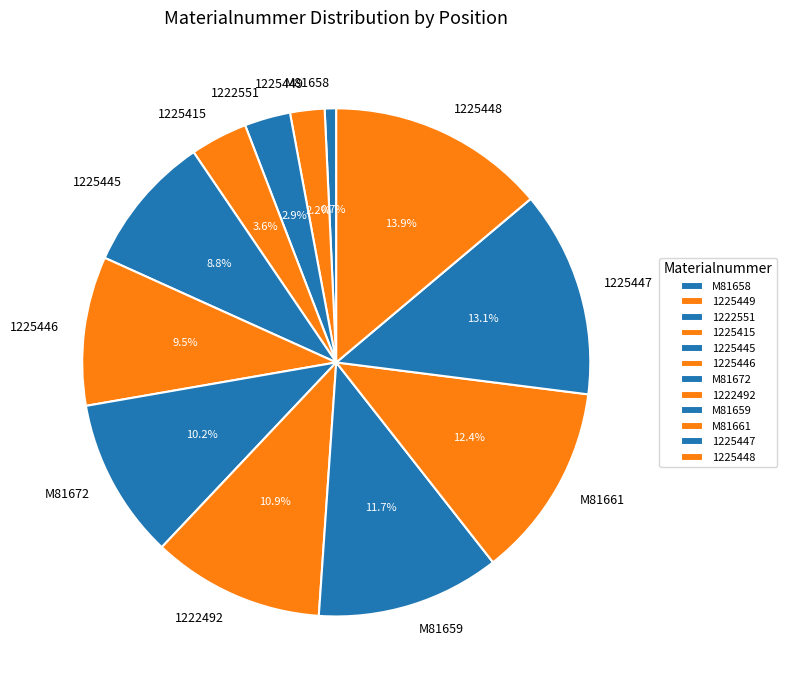

Do 1225449 and 1222551 together represent more than half of the pie?

No